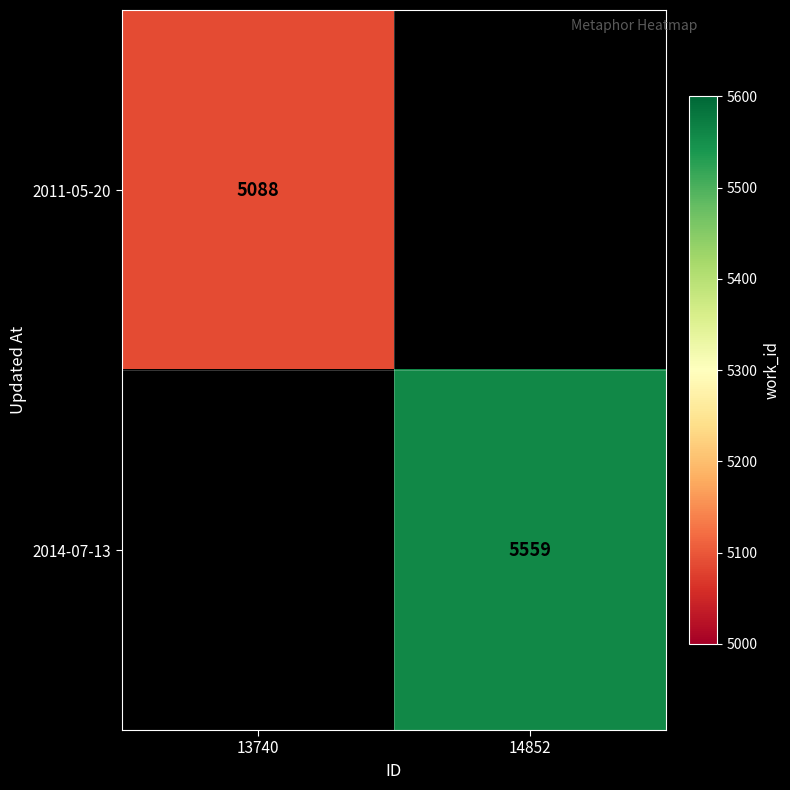

True or false: 2011-05-20 has a value of 5088 at 13740.

True